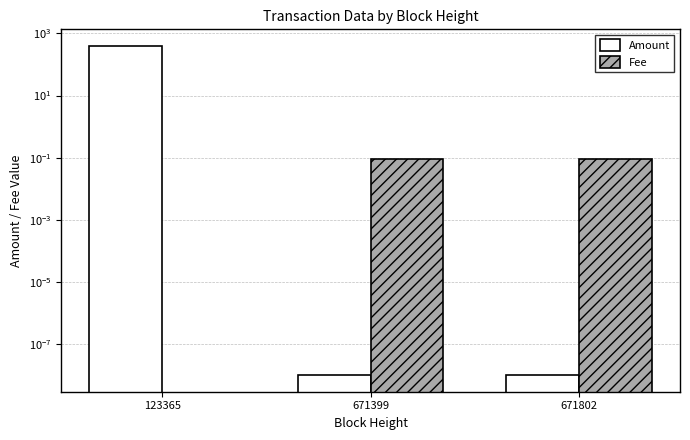

Which series has the largest range (max minus min)?

Amount